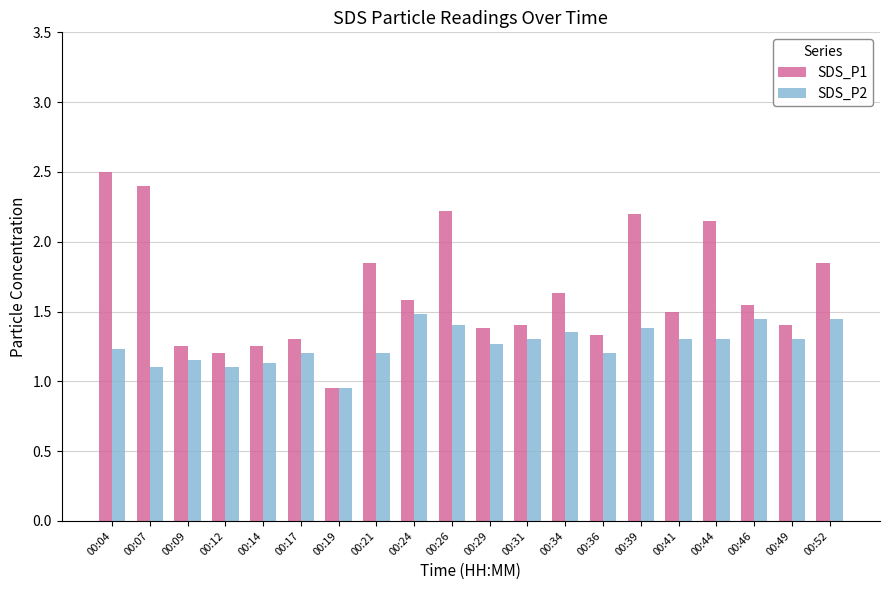

Which label corresponds to the largest value in the chart?

00:04